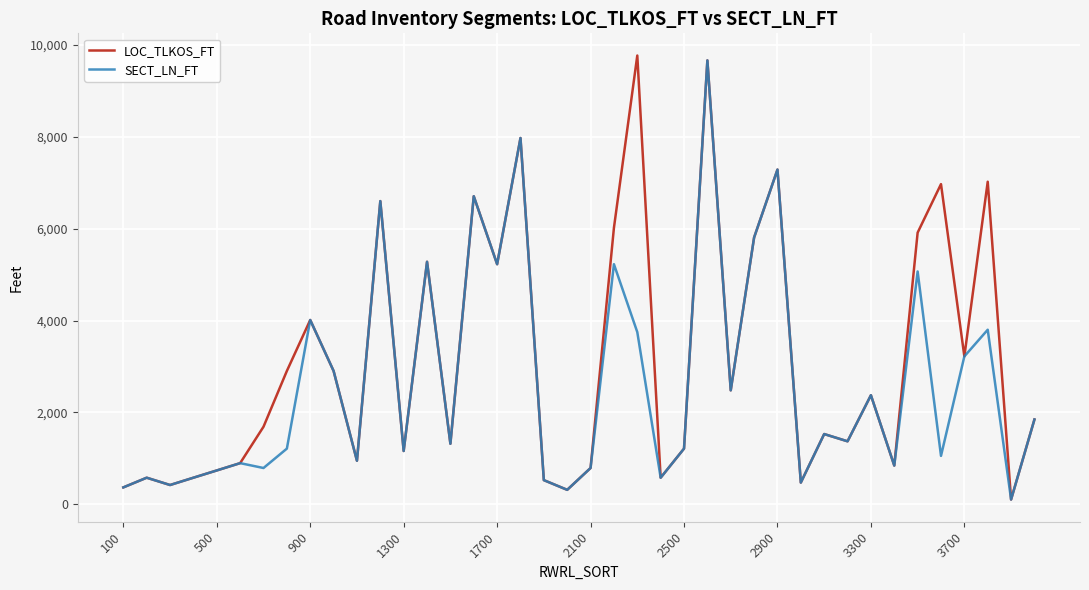

Which series has the largest total across all categories?

LOC_TLKOS_FT